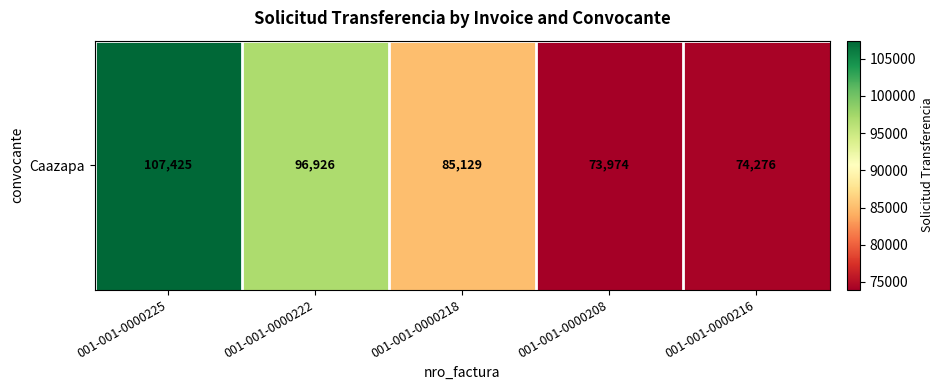

Is it true that the value at 001-001-0000222 is 28422?

False